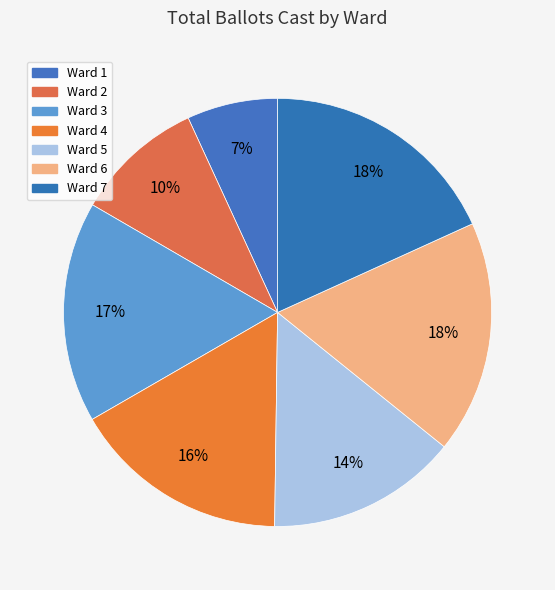

Which category has the smallest portion of the pie?

Ward 1